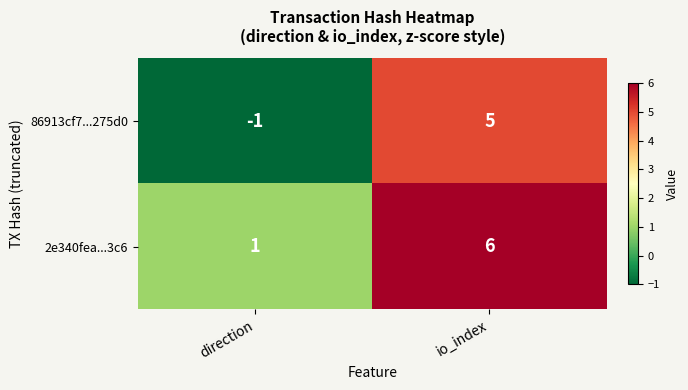

At how many categories does at least one series exceed 3?

1